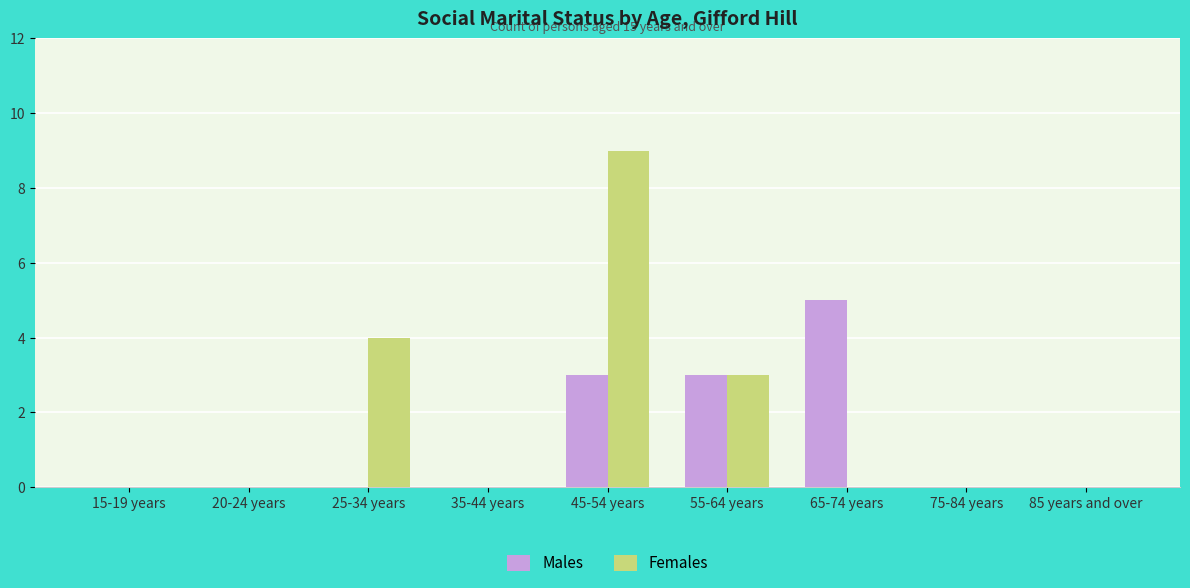

Reading left to right, what are all the values shown in this chart?

Males: 15-19 years=0	20-24 years=0	25-34 years=0	35-44 years=0	45-54 years=3	55-64 years=3	65-74 years=5	75-84 years=0	85 years and over=0
Females: 15-19 years=0	20-24 years=0	25-34 years=4	35-44 years=0	45-54 years=9	55-64 years=3	65-74 years=0	75-84 years=0	85 years and over=0